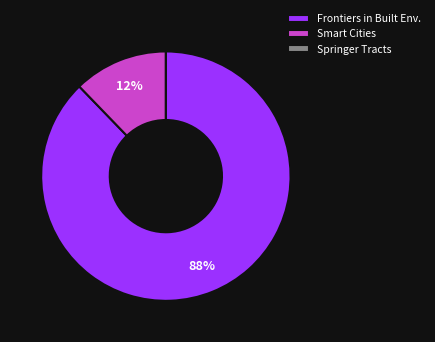

Does any single category account for the majority?

Yes